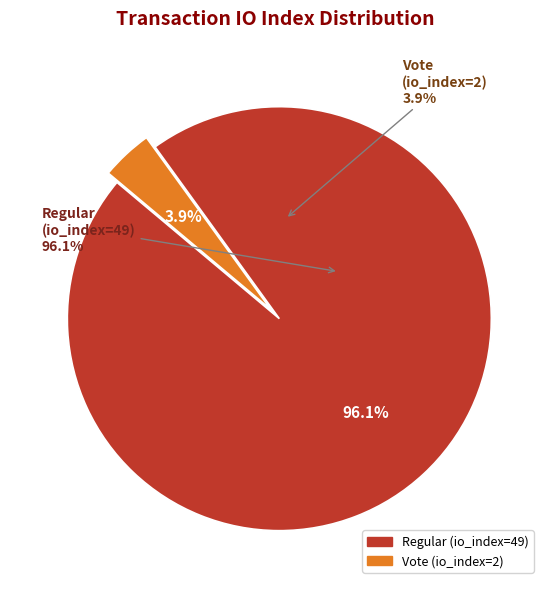

Which slice is the largest?

Regular (io_index=49)